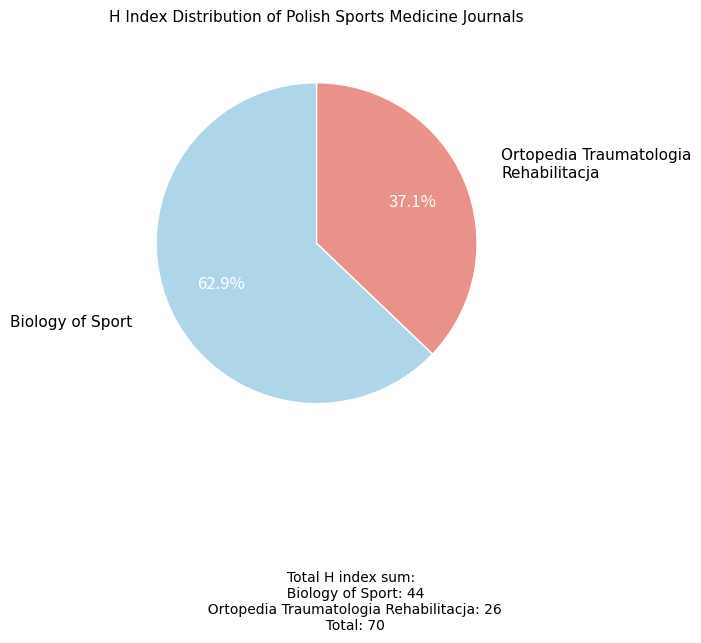

How much of the chart is everything except Biology of Sport?

37.1%